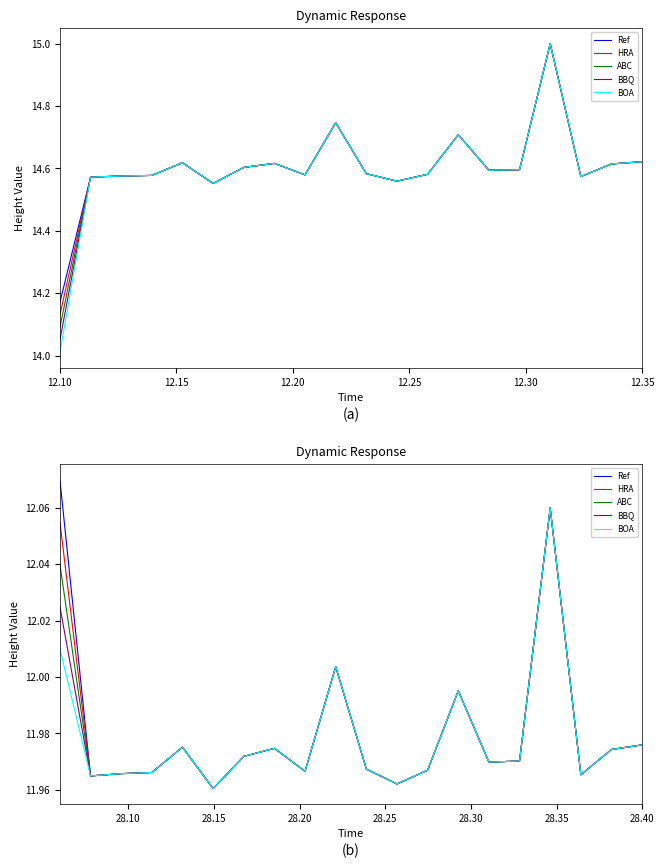

What position from the left is 28.40?

20